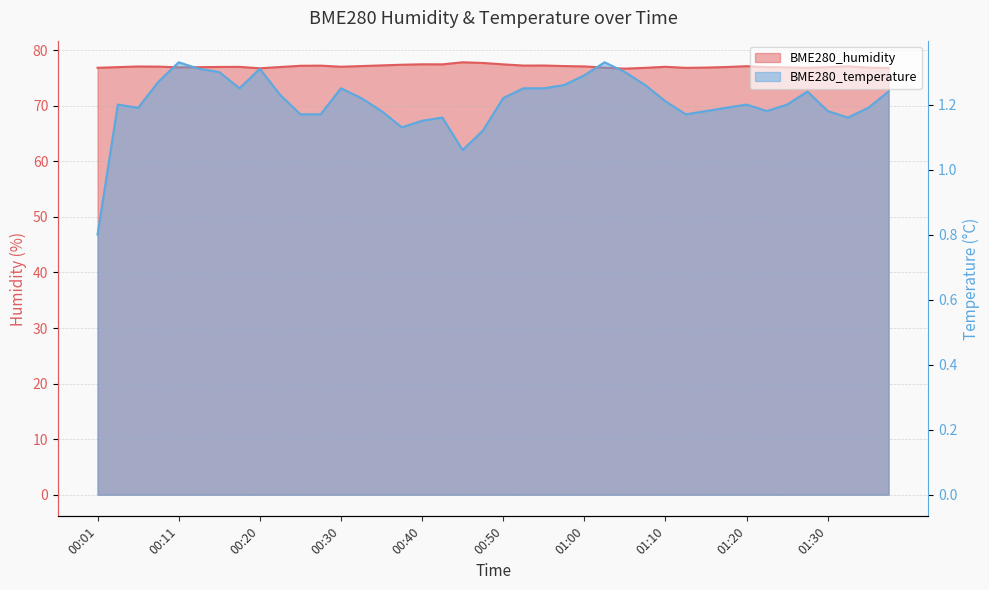

What is the sum of the BME280_humidity values at 01:10 and 01:25?

153.9